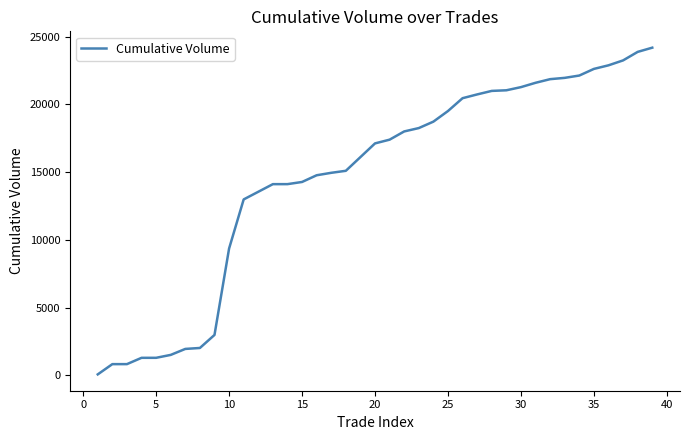

What is the difference between the maximum and minimum values?

24108